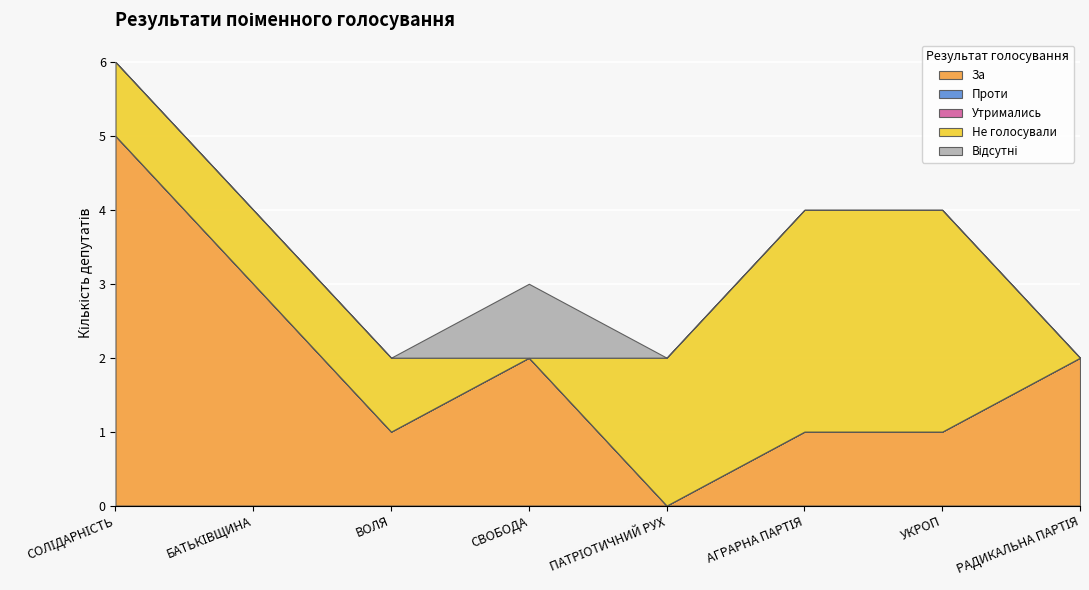

At РАДИКАЛЬНА ПАРТІЯ, list the series in order from largest to smallest.

За, Проти, Утримались, Не голосували, Відсутні